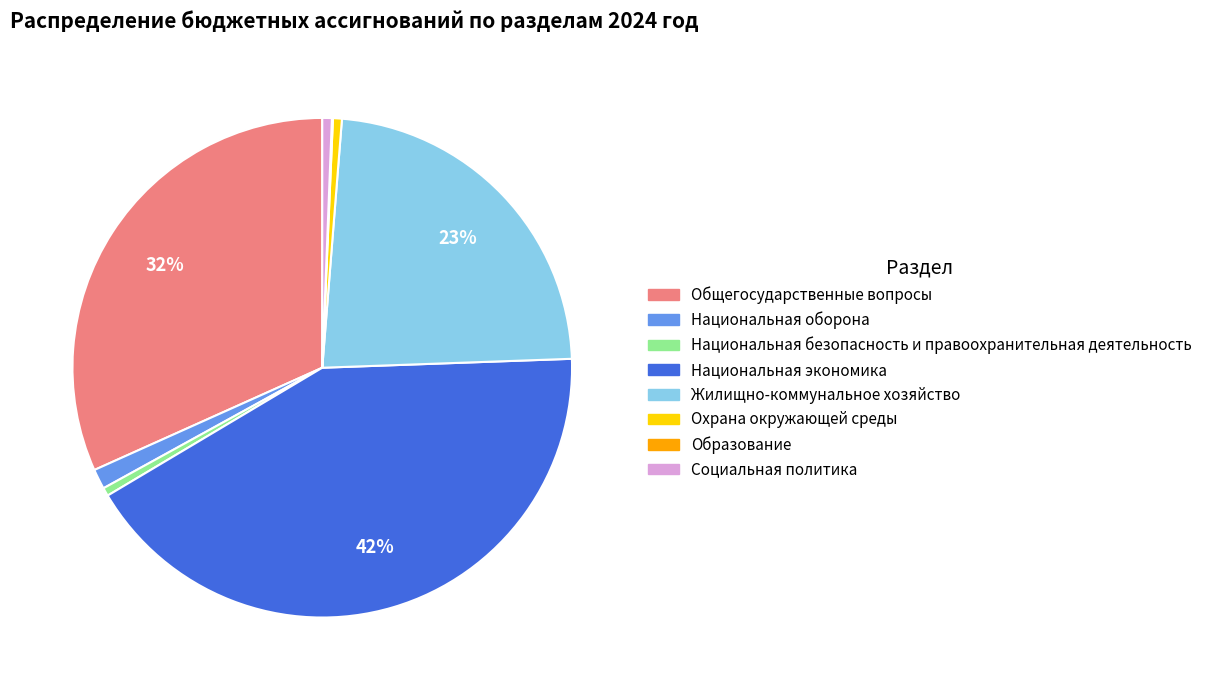

True or false: Социальная политика accounts for 11% of the total.

False